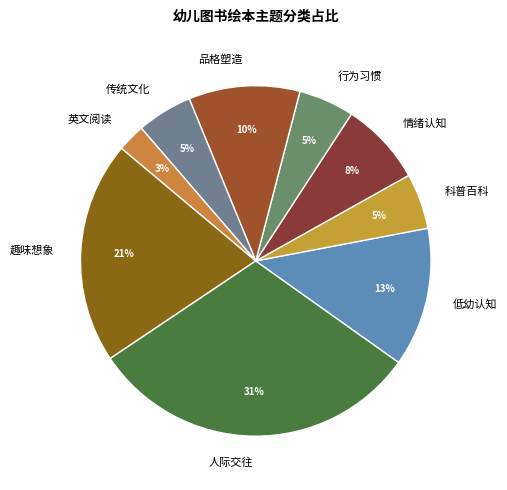

Is there a majority slice in this chart?

No